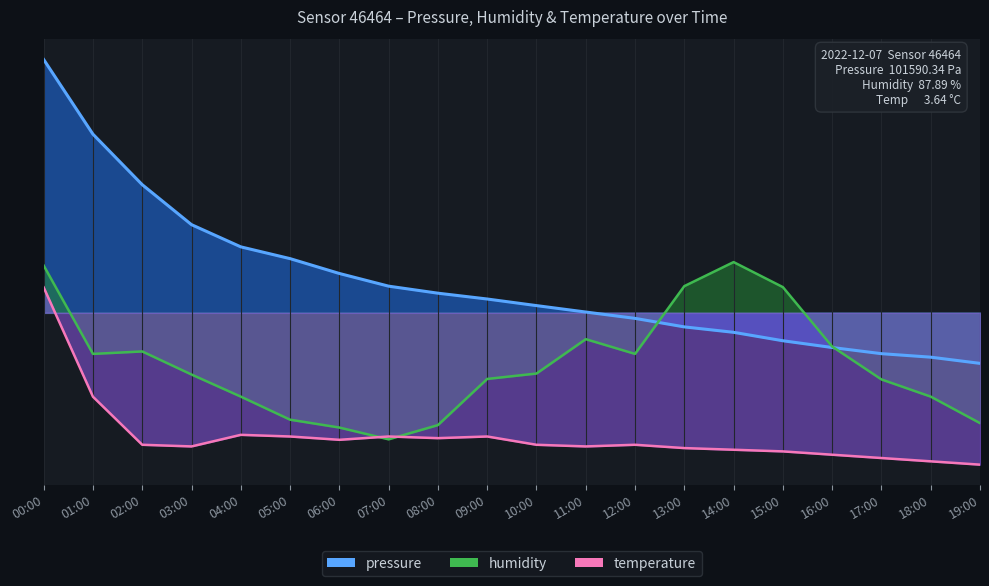

At which label does pressure reach its peak?

00:00